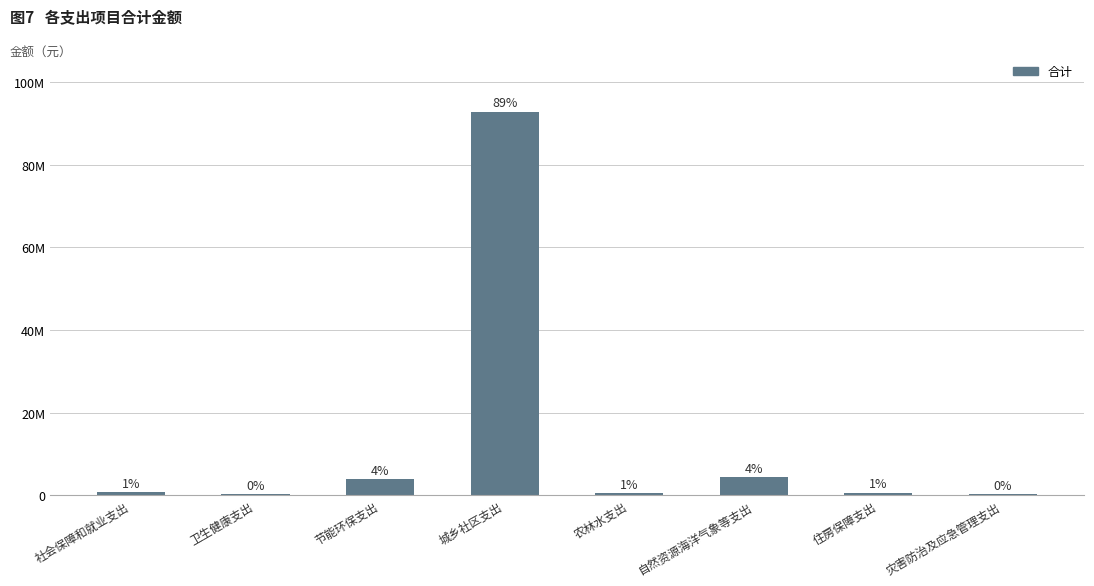

Which category has the lowest value across all series?

卫生健康支出